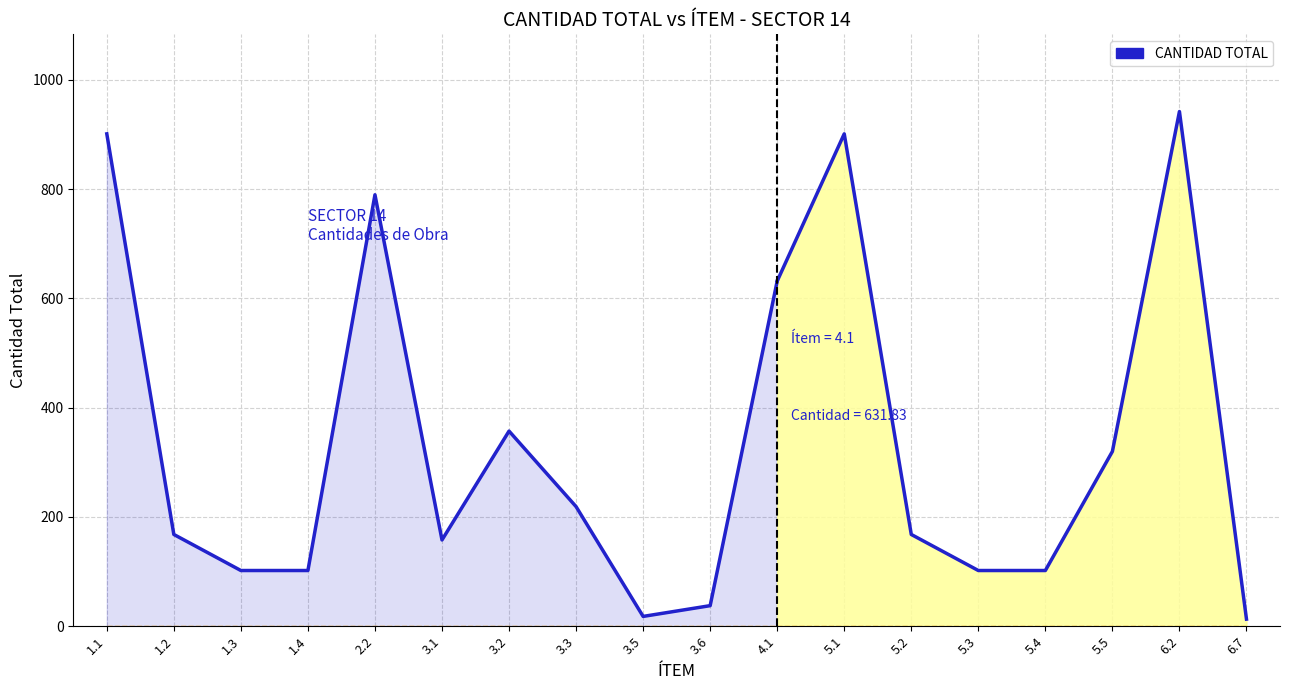

Which series changed the most between 3.5 and 5.5?

CANTIDAD TOTAL